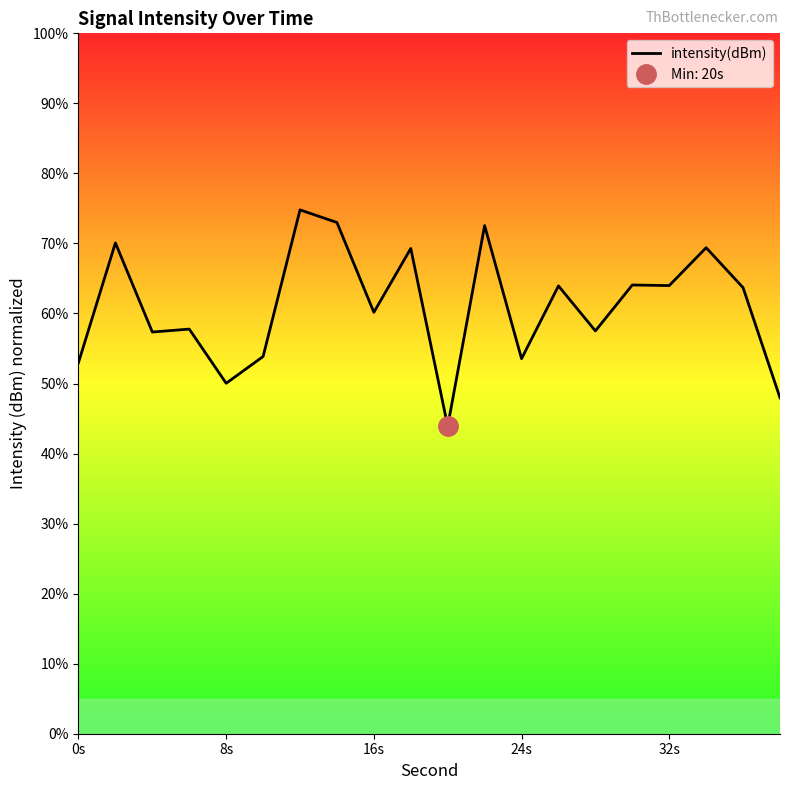

How many interior local peaks (higher than both neighbors) does the data have?

8